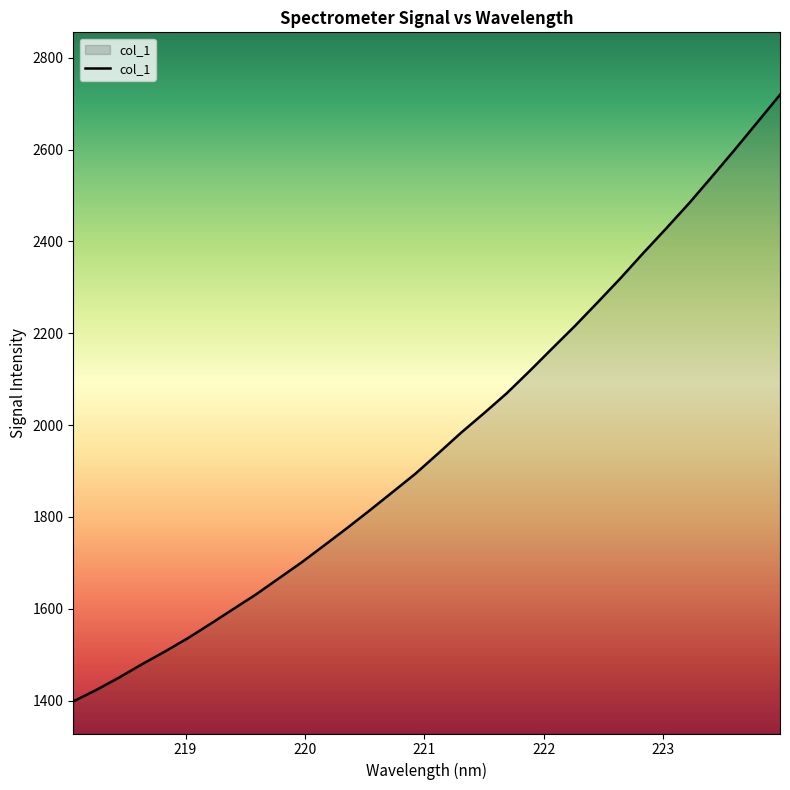

What is the difference between the maximum and minimum values?

1321.2